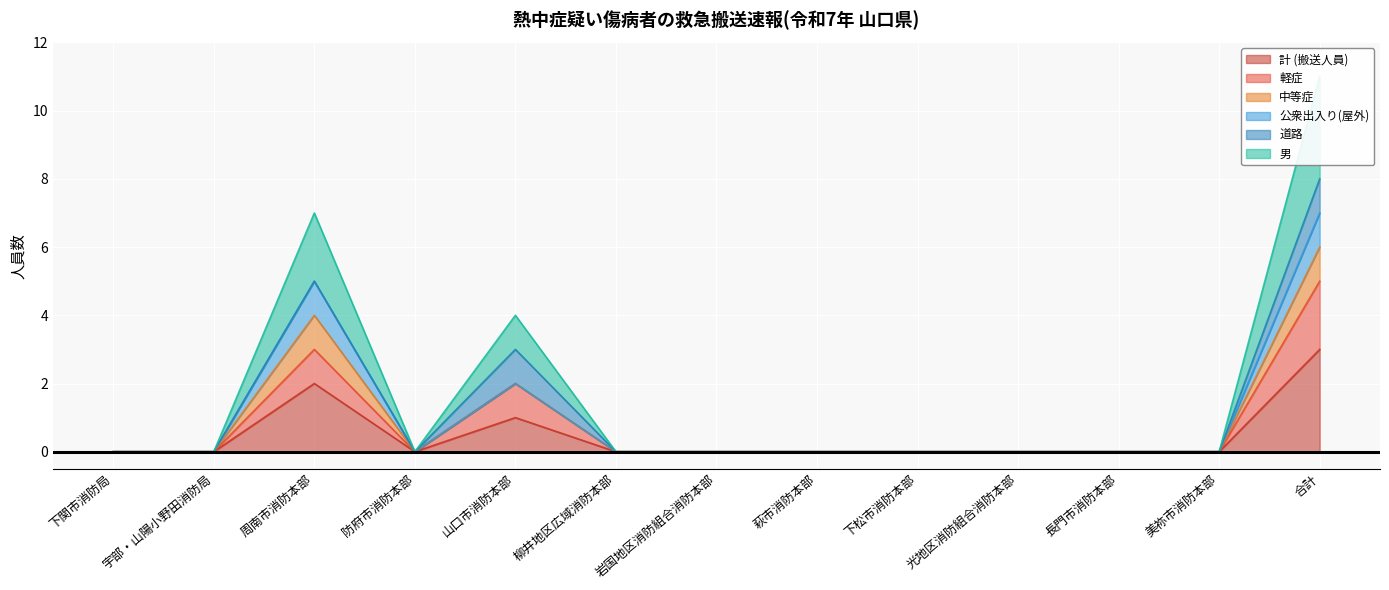

What is the label of the 3rd point from the left?

周南市消防本部